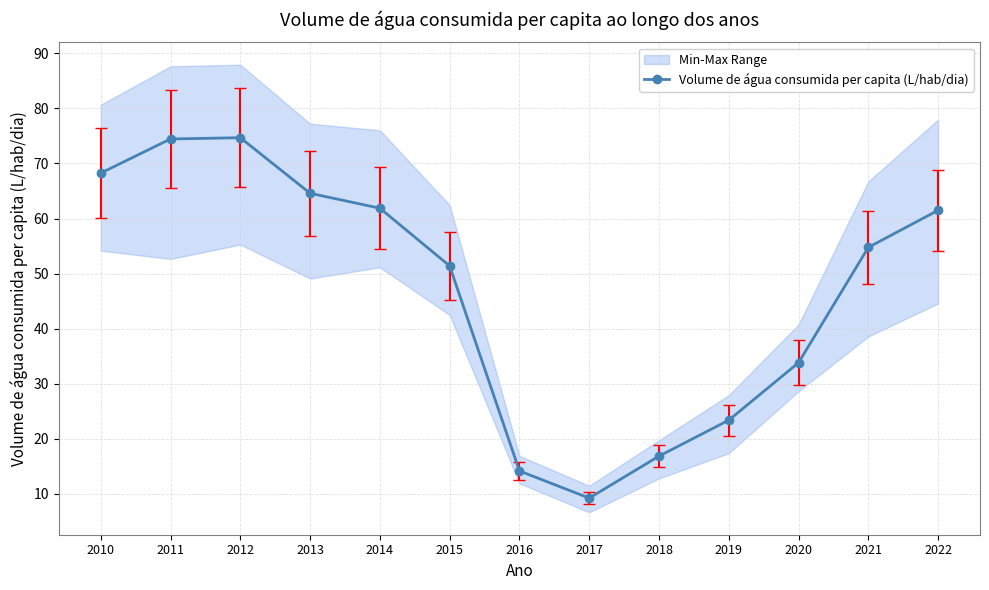

What is the change in value from 2014 to 2017?

-52.6